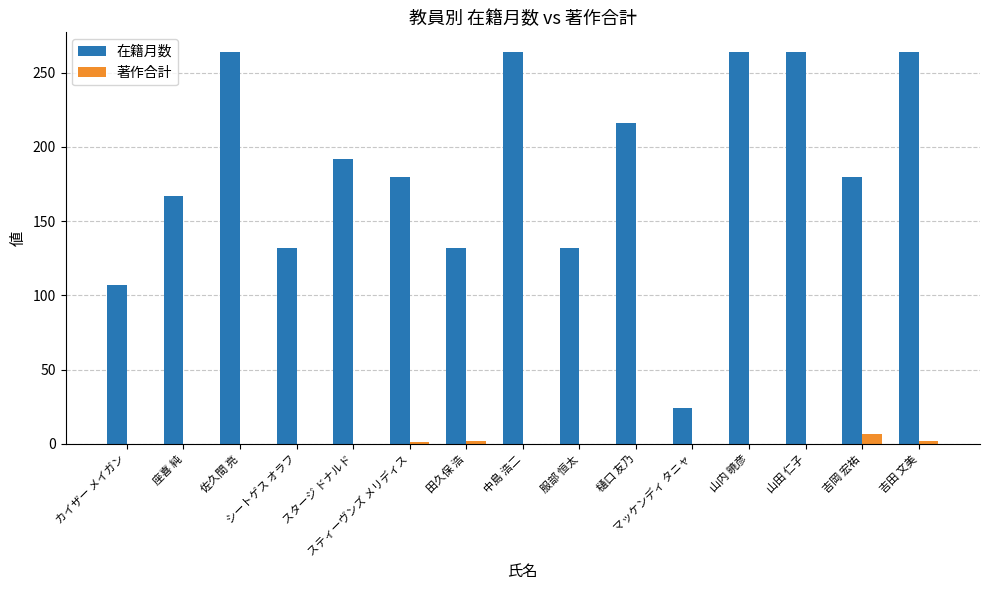

Which series has the largest total across all categories?

在籍月数